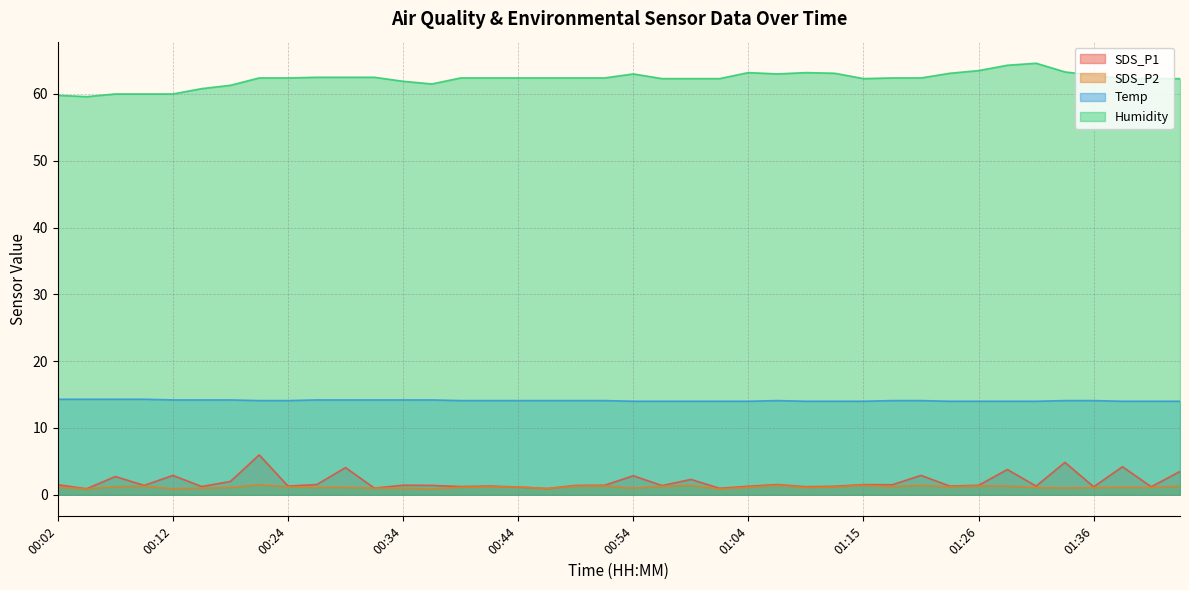

Which series has the widest spread of values?

SDS_P1